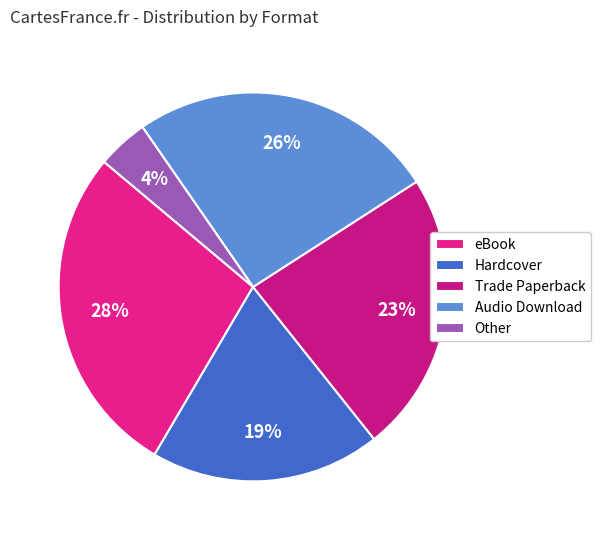

Between eBook and Other, which is larger?

eBook